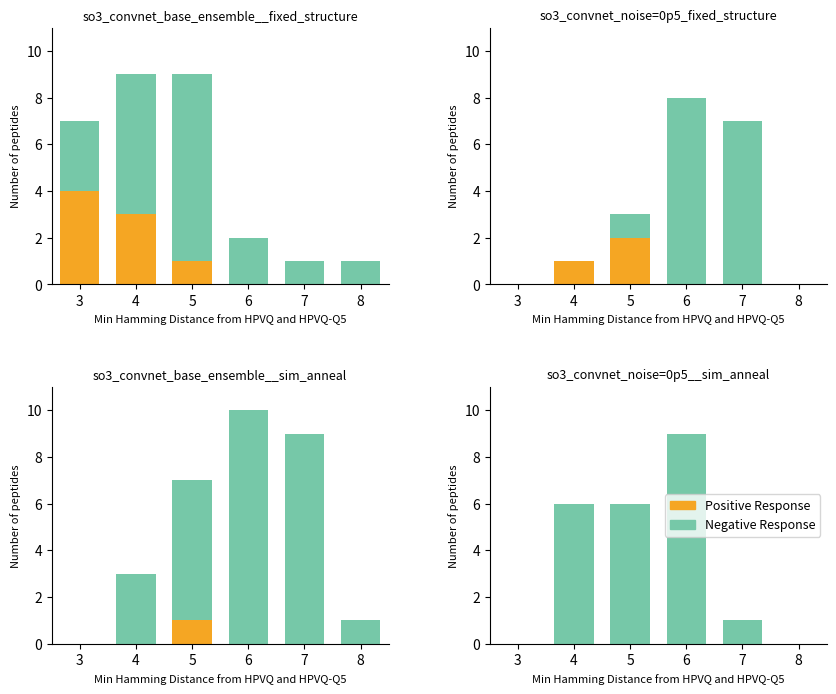

How many groups of bars are there?

6